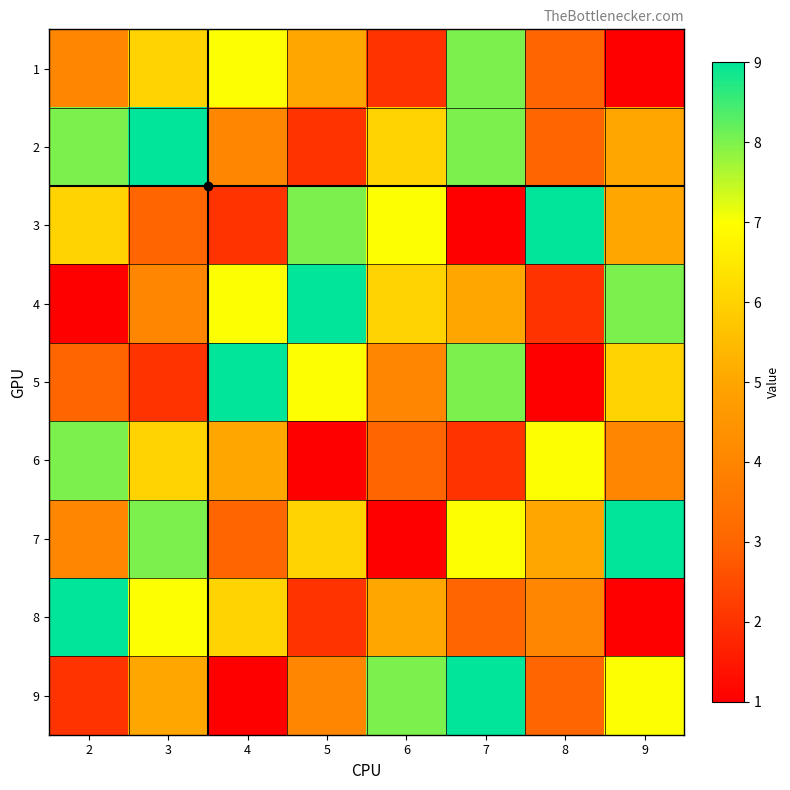

At how many categories does at least one series exceed 5?

8